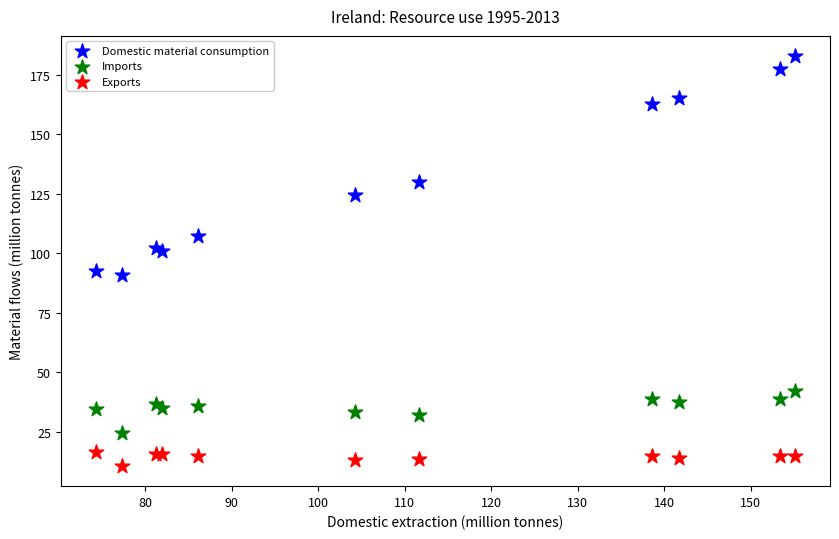

Which series has the widest spread of Y values?

Domestic material consumption